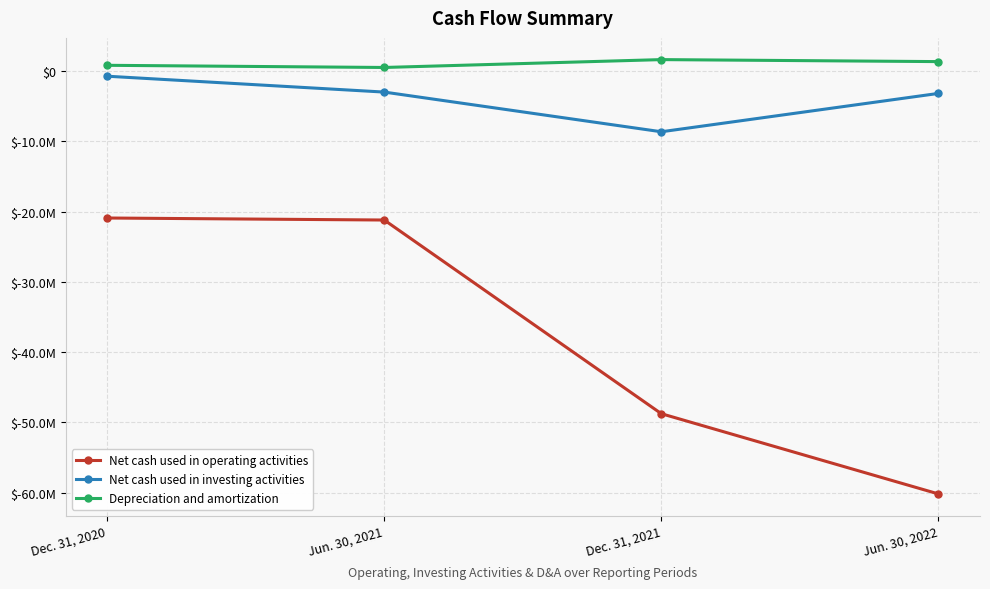

What is the difference between the second highest and minimum values in the Net cash used in investing activities series?

5650917